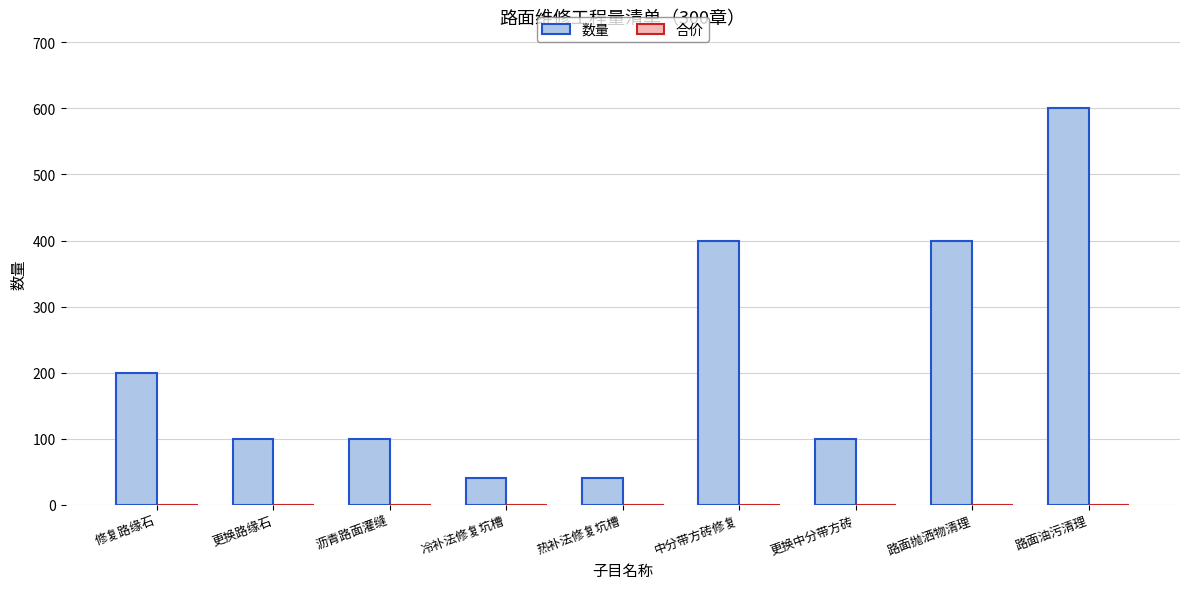

Reading right to left, list all the values displayed in this chart.

路面油污清理=600	路面抛洒物清理=400	更换中分带方砖=100	中分带方砖修复=400	热补法修复坑槽=40	冷补法修复坑槽=40	沥青路面灌缝=100	更换路缘石=100	修复路缘石=200